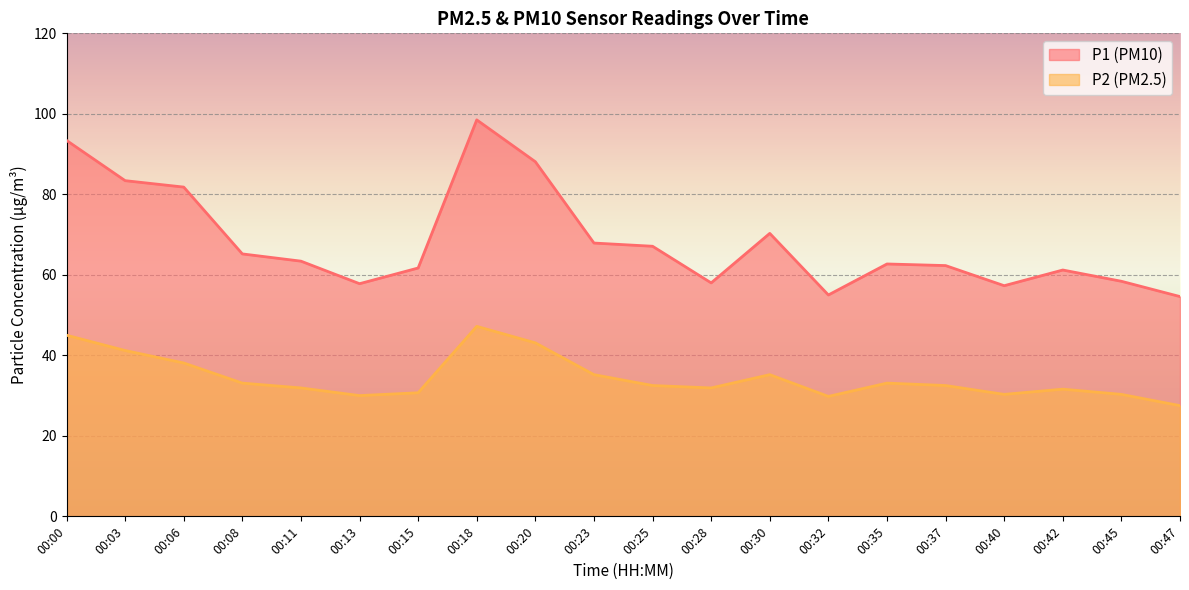

What is the minimum value for P1?

54.6